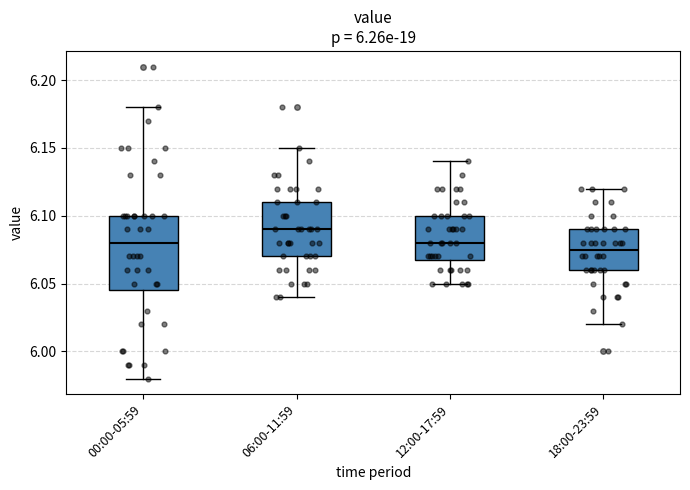

Reading left to right, transcribe this box plot: for each box, give where its median line is, the range the box spans, and where its two whiskers end, as read against the y-axis. The values are not printed on the chart, so give them approximately, as read against the axis.

00:00-05:59: median 6.080, box 6.045 to 6.100, whiskers 5.980 to 6.180
06:00-11:59: median 6.090, box 6.070 to 6.110, whiskers 6.040 to 6.150
12:00-17:59: median 6.080, box 6.070 to 6.100, whiskers 6.050 to 6.140
18:00-23:59: median 6.075, box 6.060 to 6.090, whiskers 6.020 to 6.120